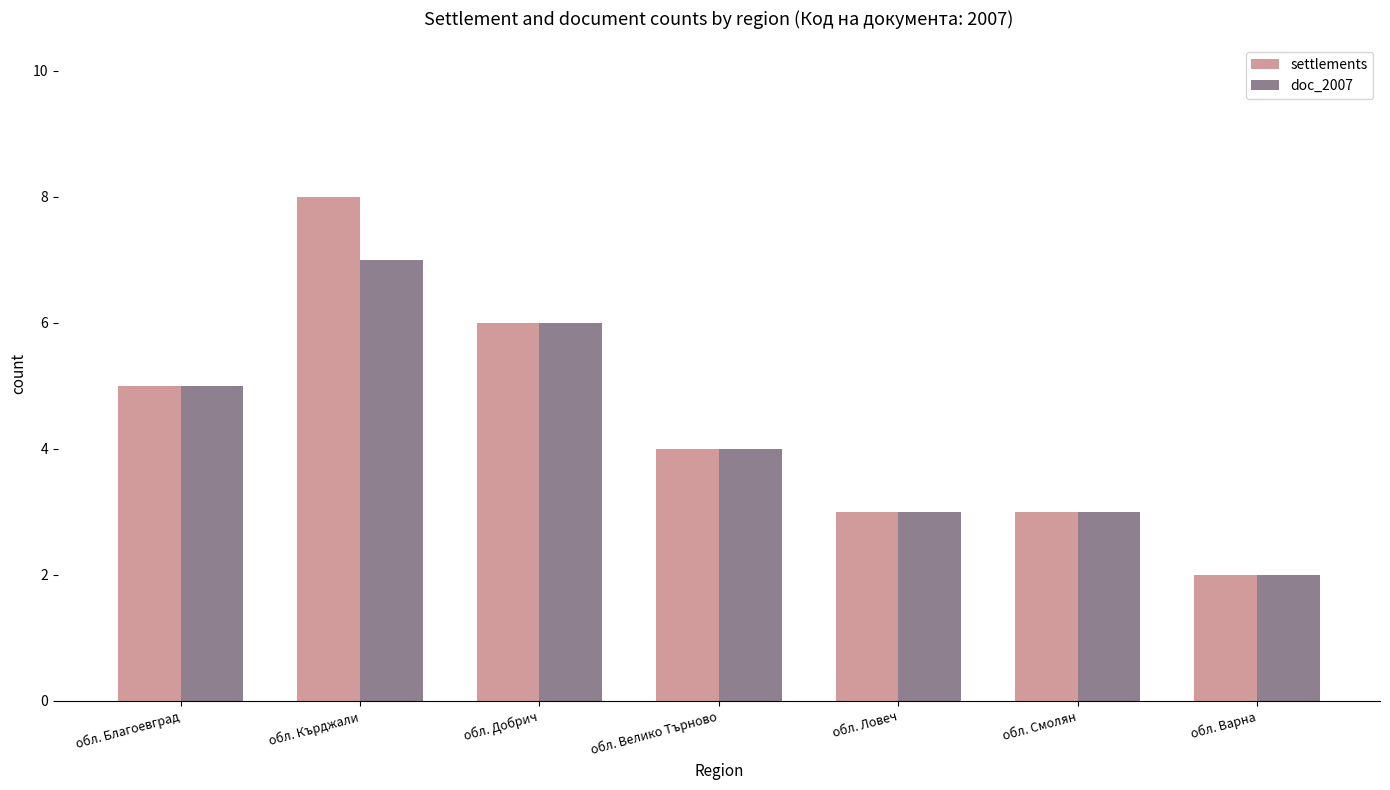

True or false: doc_2007 has a value of 3 at обл. Смолян.

True